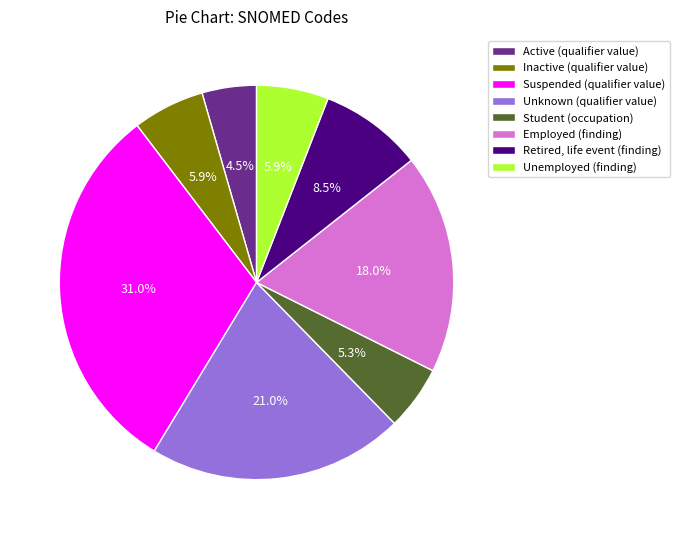

How many slices are in this pie chart?

8